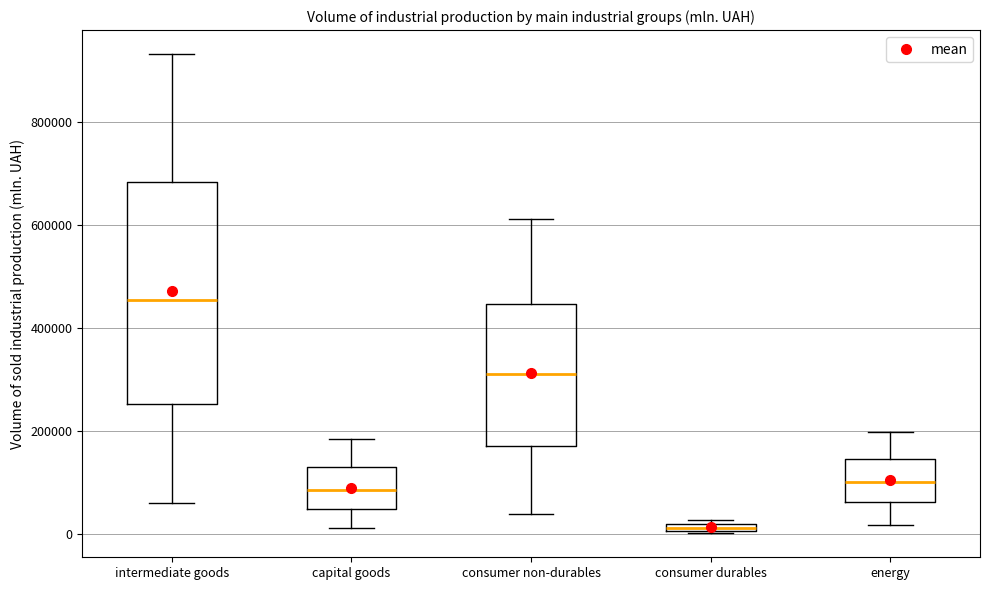

Comparing the boxes themselves (not the whiskers), which one is the tallest?

intermediate goods